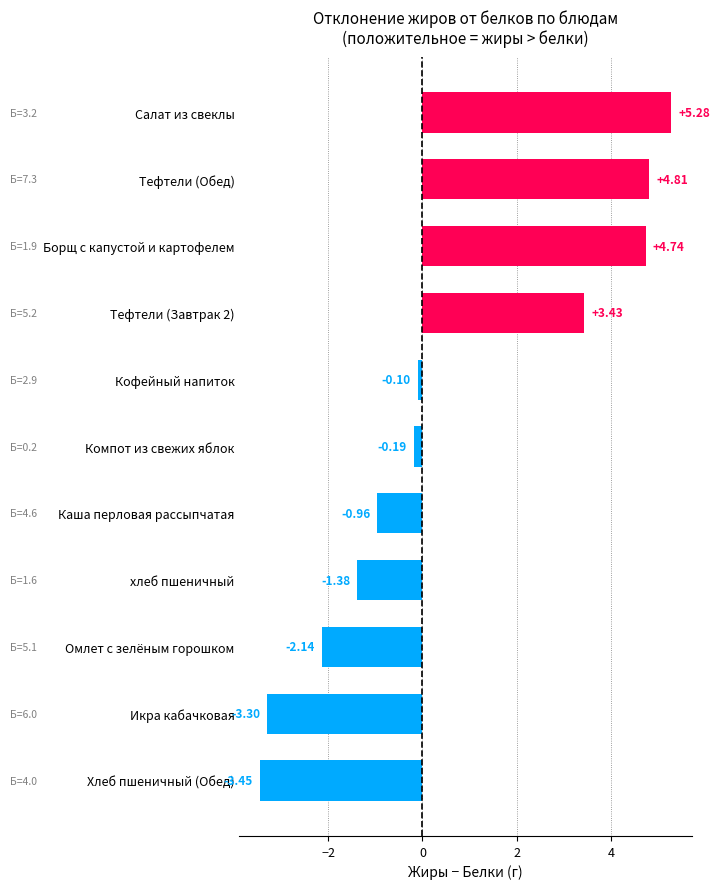

What is the difference between the maximum and minimum values?

8.7